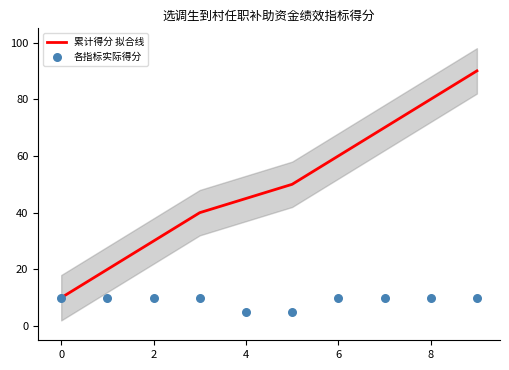

Which series contains the highest Y value?

累计得分 拟合线